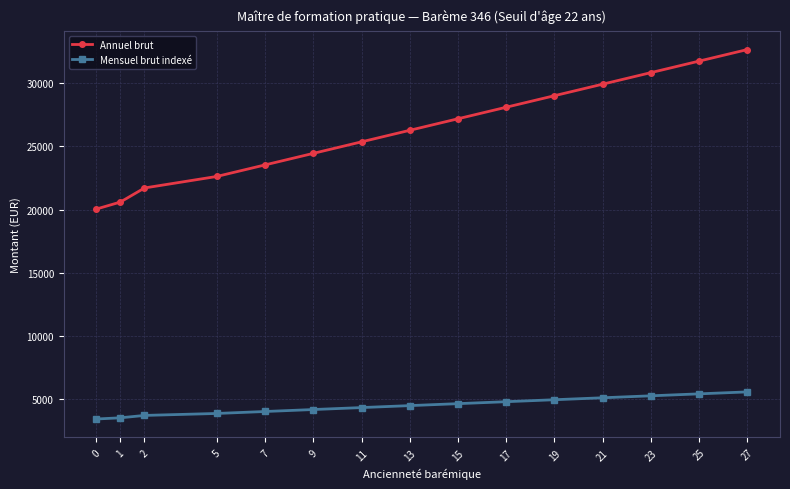

What is the difference between the highest and lowest values at 27?

27125.5